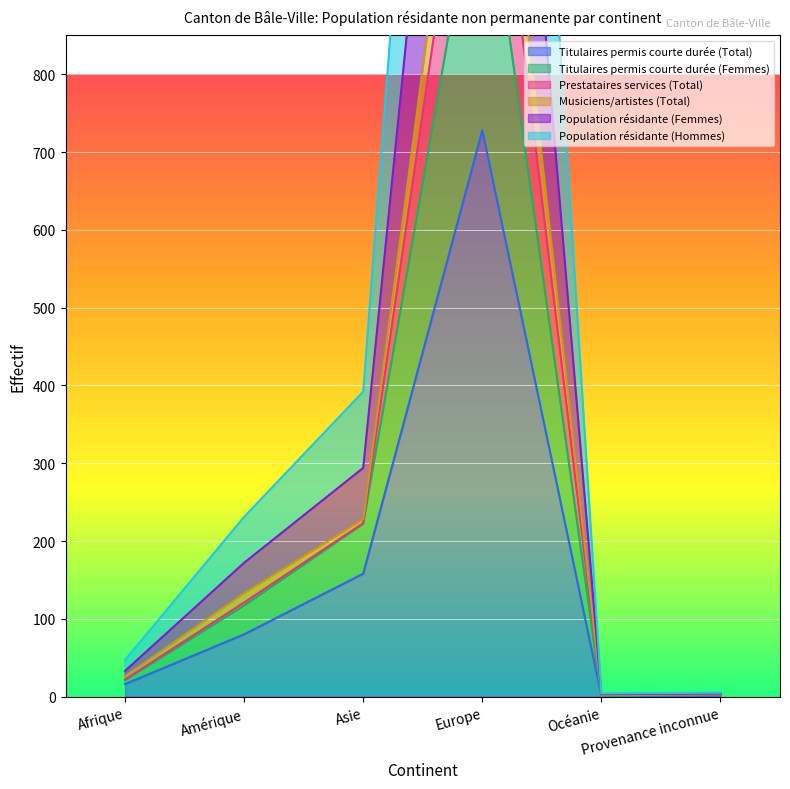

True or false: Population résidante (Femmes) and Prestataires services (Total) cross at least once.

False